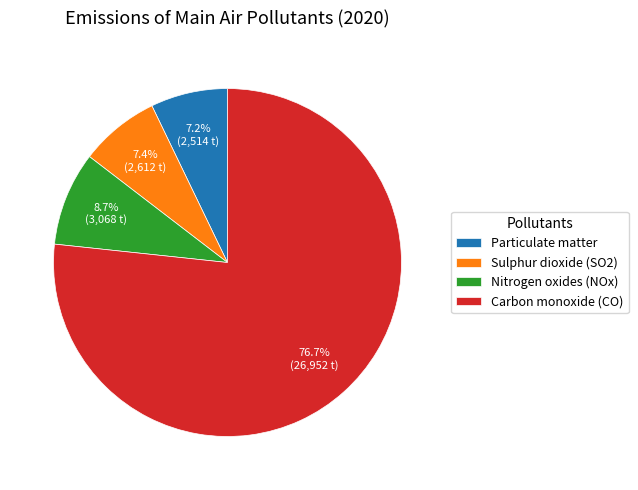

Which category has the biggest portion of the pie?

Carbon monoxide (CO)